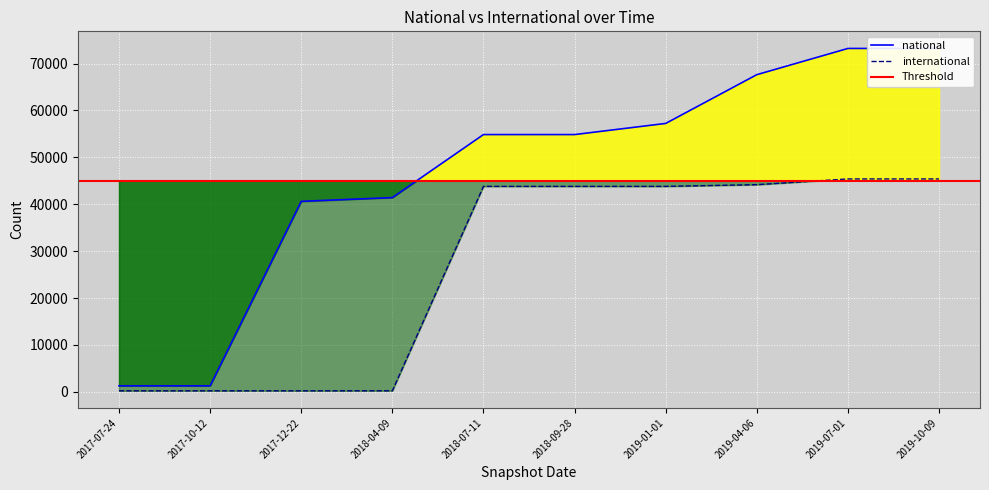

What is the label of the 1st point from the right?

2019-10-09